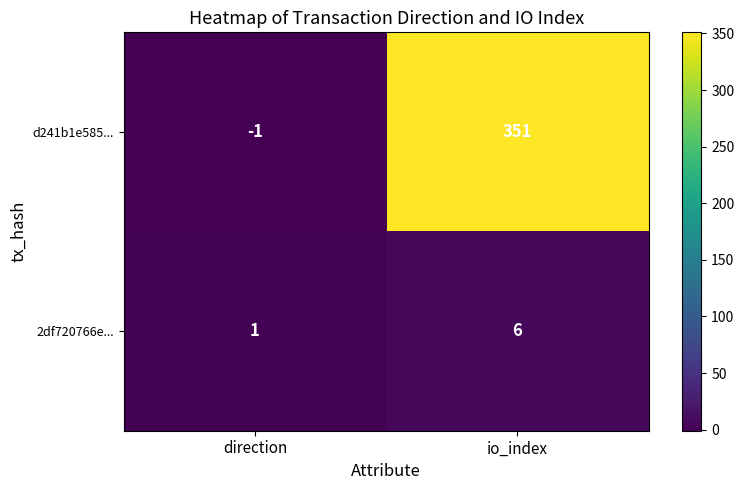

Between direction and io_index, which series saw the biggest shift?

d241b1e585...